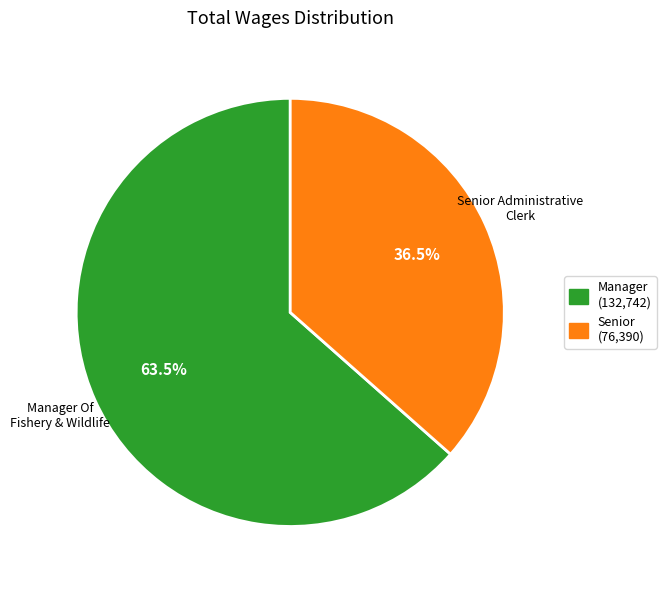

How many slices are in this pie chart?

2